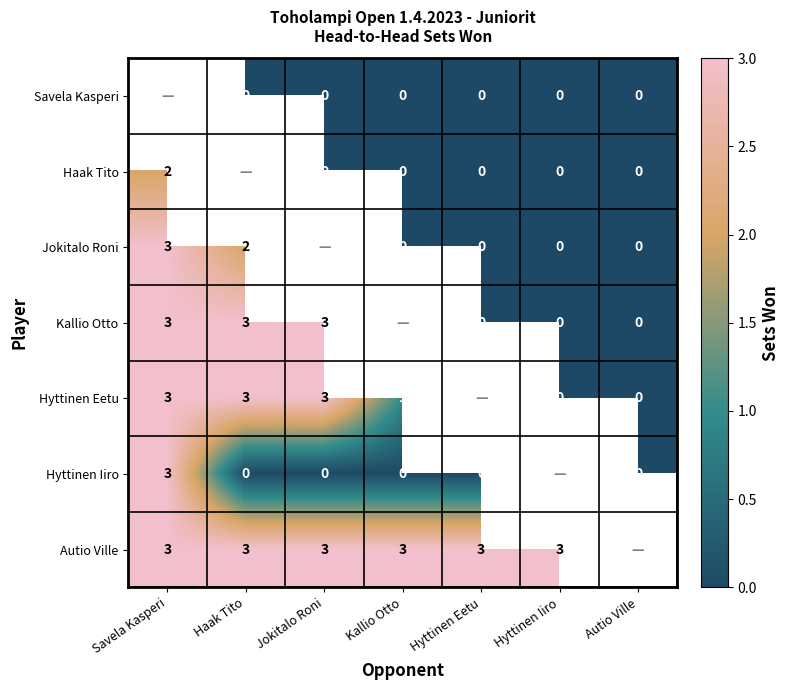

What is the difference between the Hyttinen Iiro values at Savela Kasperi and Kallio Otto?

3